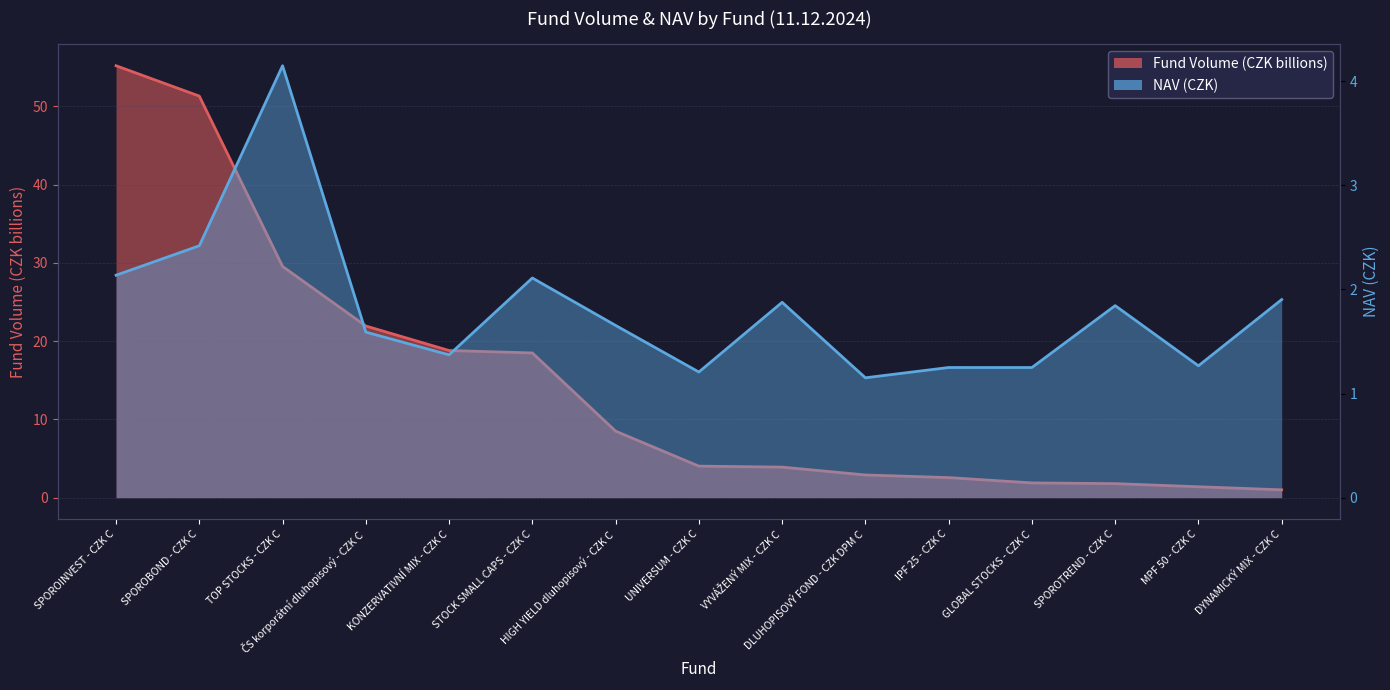

Which category has the highest value across all series?

SPOROINVEST - CZK C